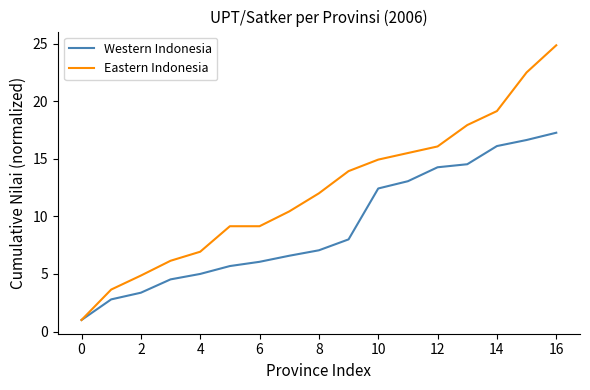

Rank the series by their maximum value, from highest to lowest.

Eastern Indonesia, Western Indonesia